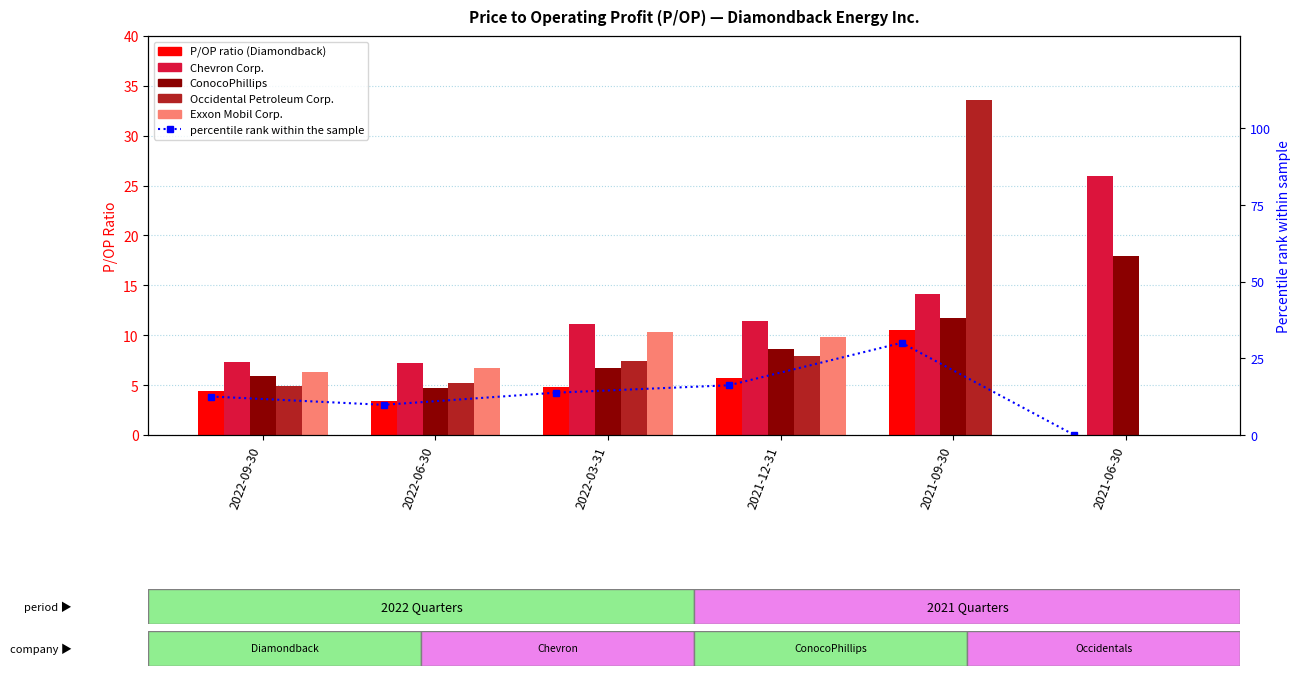

What is the minimum value for ConocoPhillips?

4.7